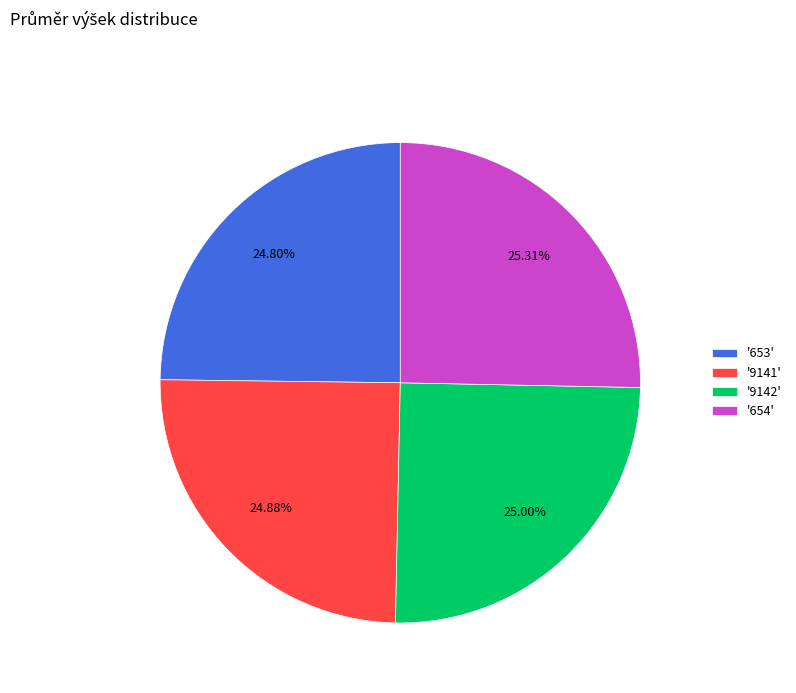

Is there any slice that represents more than half of the pie?

No